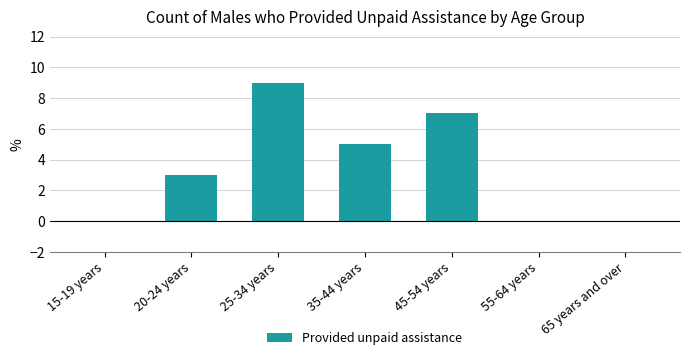

Reading left to right, transcribe all the data shown in this chart.

15-19 years=0	20-24 years=3	25-34 years=9	35-44 years=5	45-54 years=7	55-64 years=0	65 years and over=0